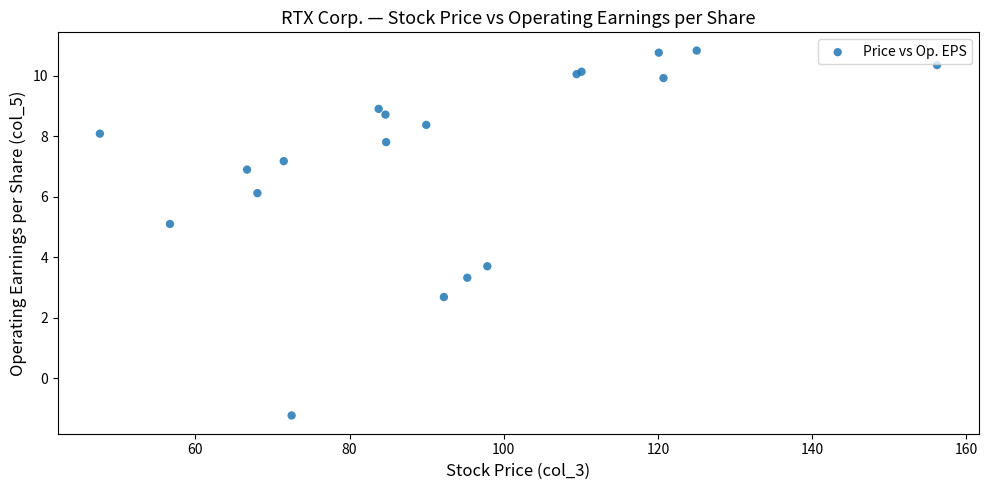

What Y value in the scatter plot is closest to 4?

3.7